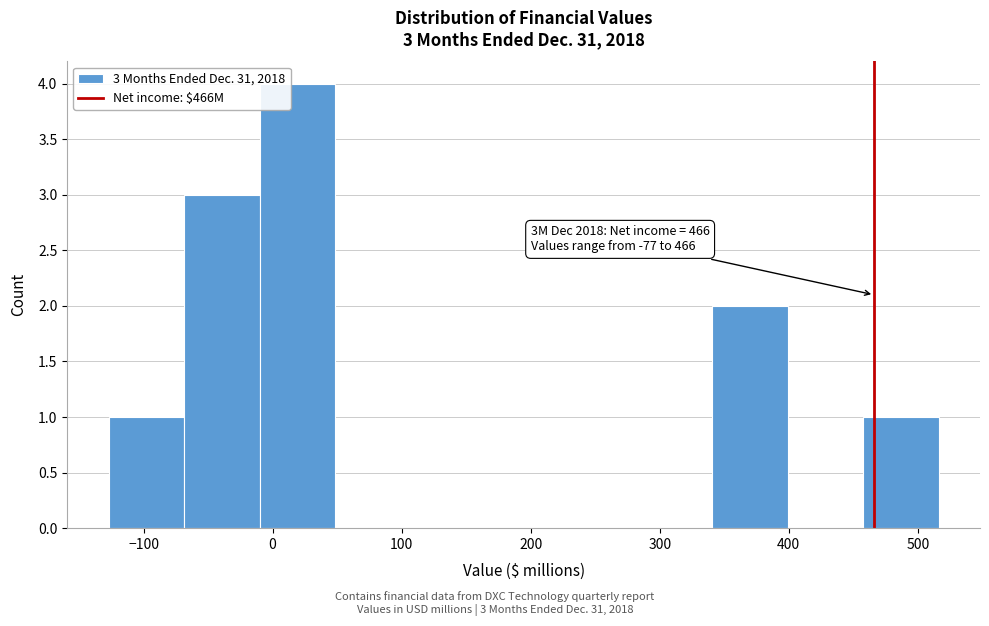

Which range on the x-axis has the tallest bar?

-10 to 50